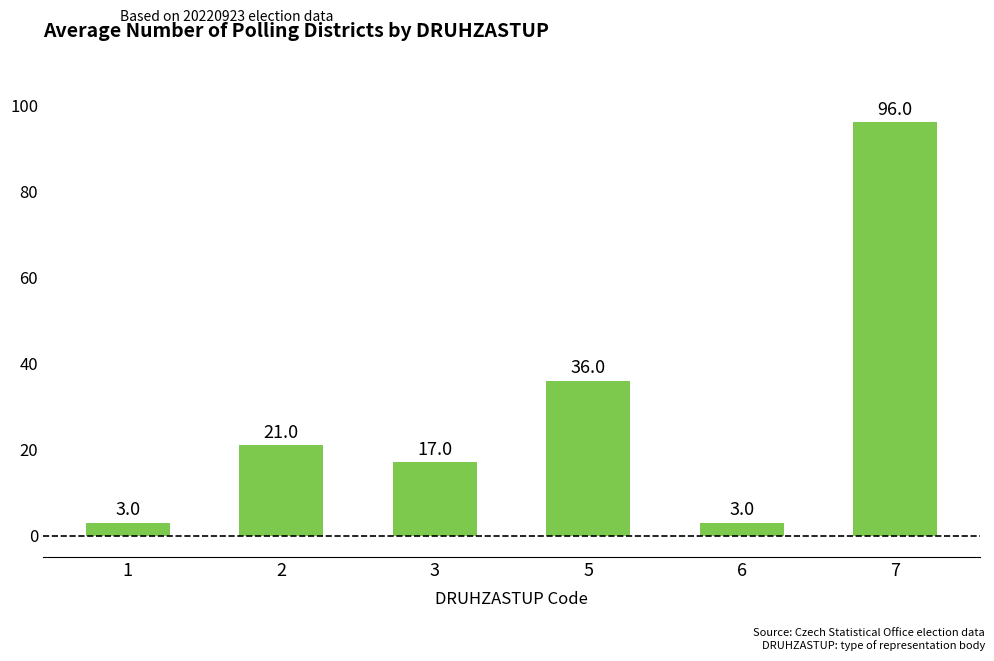

At which label is the value closest to 49?

5